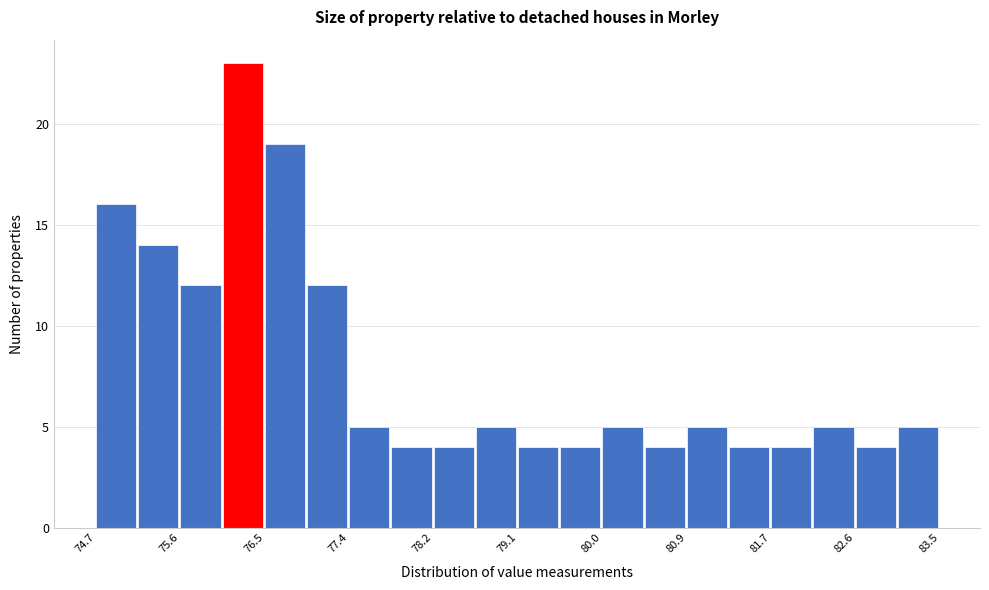

Reading left to right, list every bar in this chart as the range it spans on the x-axis followed by its height. Neither the bar edges nor the heights are printed on the chart, so give them approximately, as read against the axes.

74.7 to 75.2: 16
75.2 to 75.6: 14
75.6 to 76.1: 12
76.1 to 76.5: 23
76.5 to 76.9: 19
76.9 to 77.4: 12
77.4 to 77.8: 5
77.8 to 78.2: 4
78.2 to 78.7: 4
78.7 to 79.1: 5
79.1 to 79.6: 4
79.6 to 80.0: 4
80.0 to 80.4: 5
80.4 to 80.9: 4
80.9 to 81.3: 5
81.3 to 81.7: 4
81.7 to 82.2: 4
82.2 to 82.6: 5
82.6 to 83.1: 4
83.1 to 83.5: 5